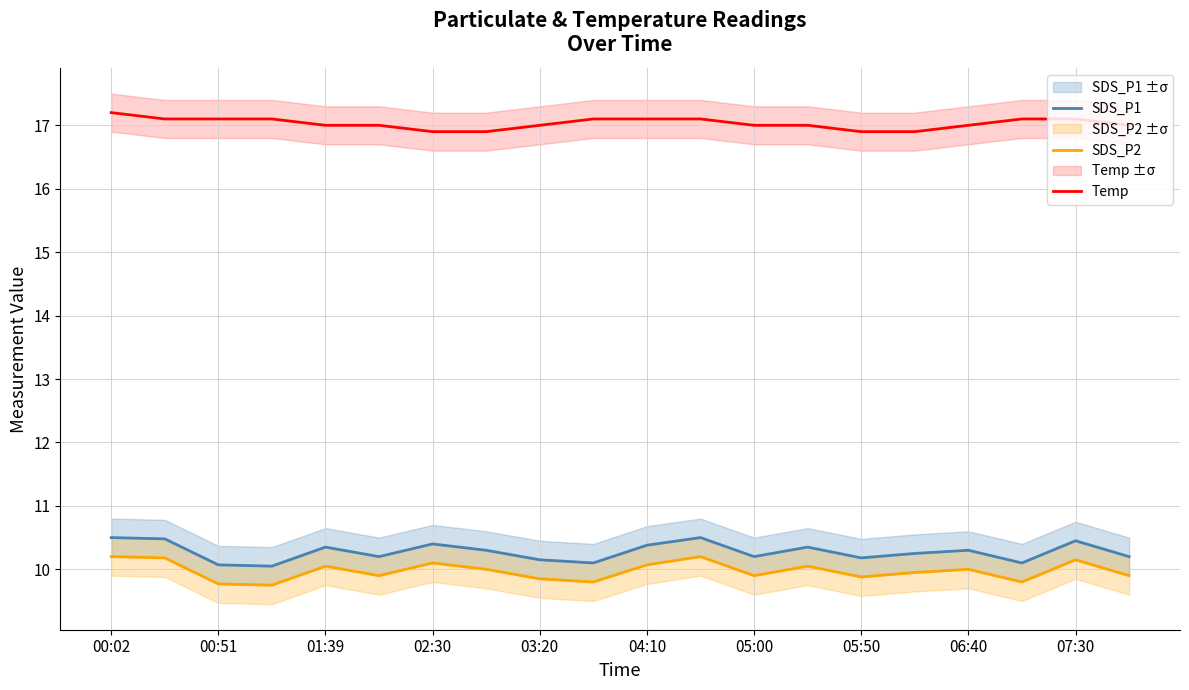

What is the sum of all SDS_P1 values?

205.5